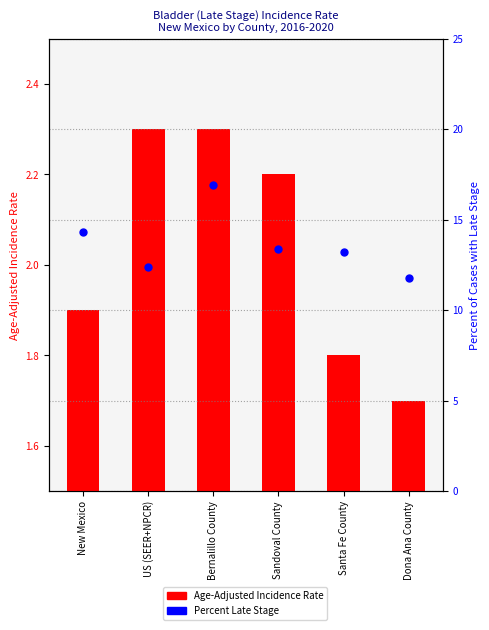

Which series has the largest Y range (max minus min)?

Percent Late Stage